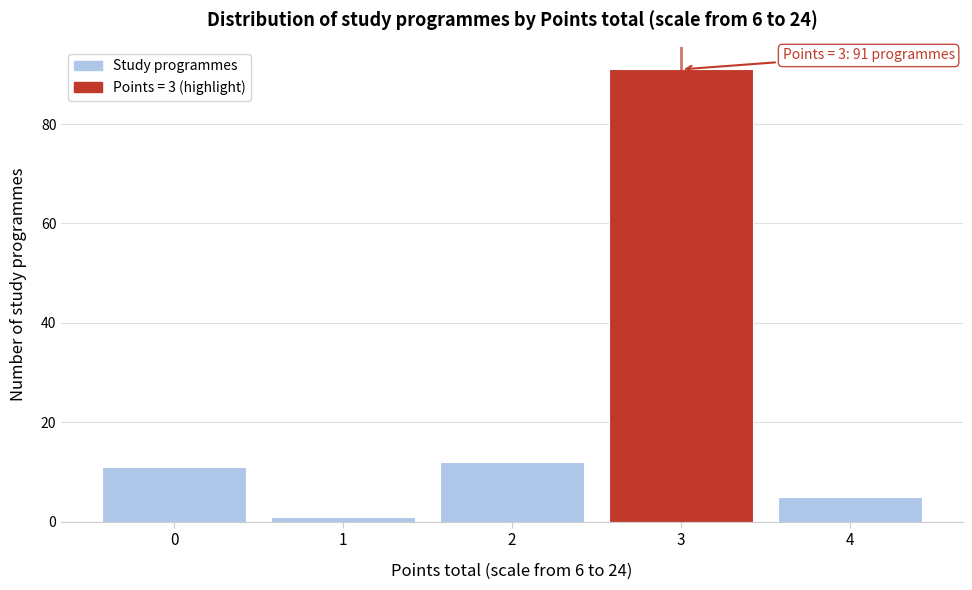

Reading left to right, what are all the values shown in this chart?

11	1	12	91	5